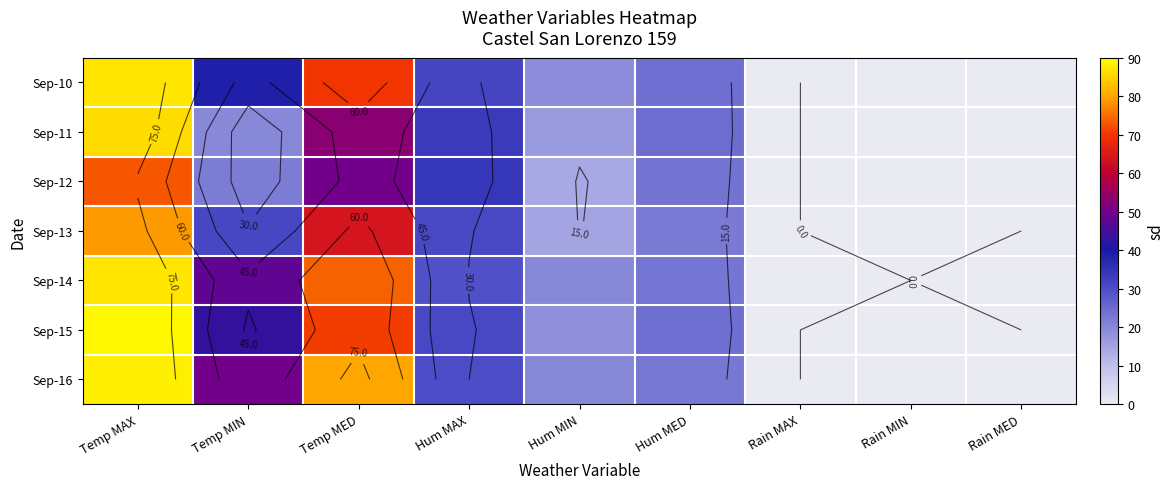

Which category has the highest value across all series?

Temp MAX